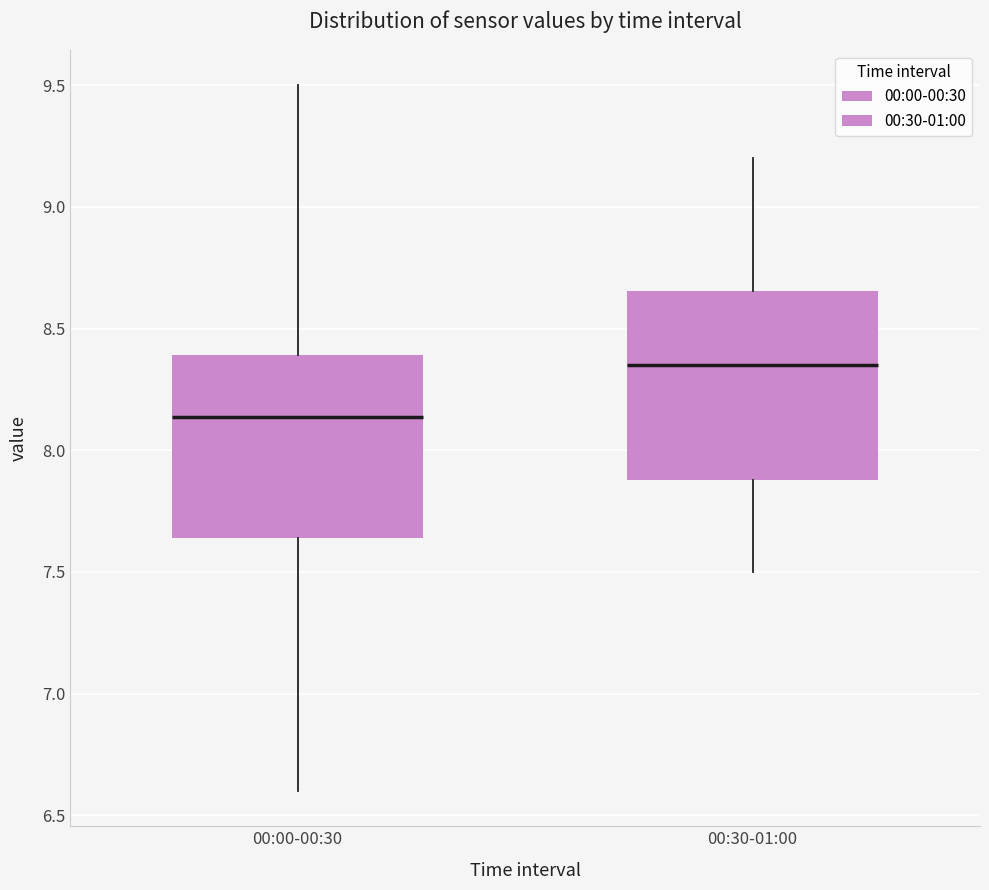

Which box's median line is the lowest?

00:00-00:30